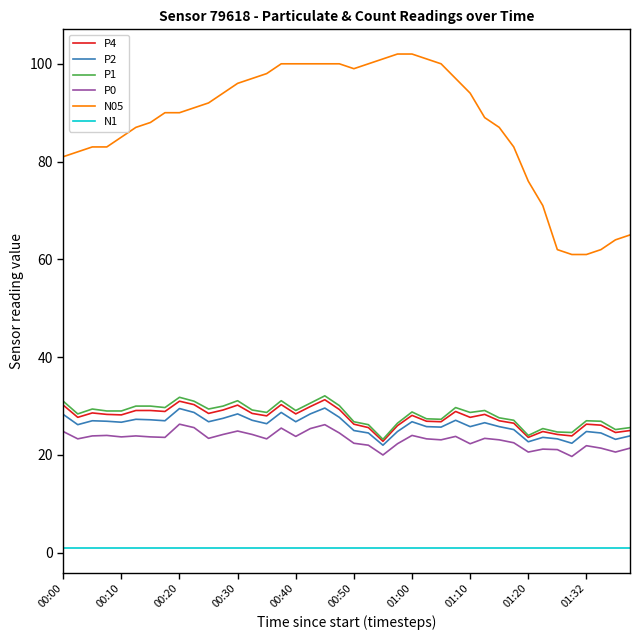

True or false: P0 has more than 1 interior local peaks.

True